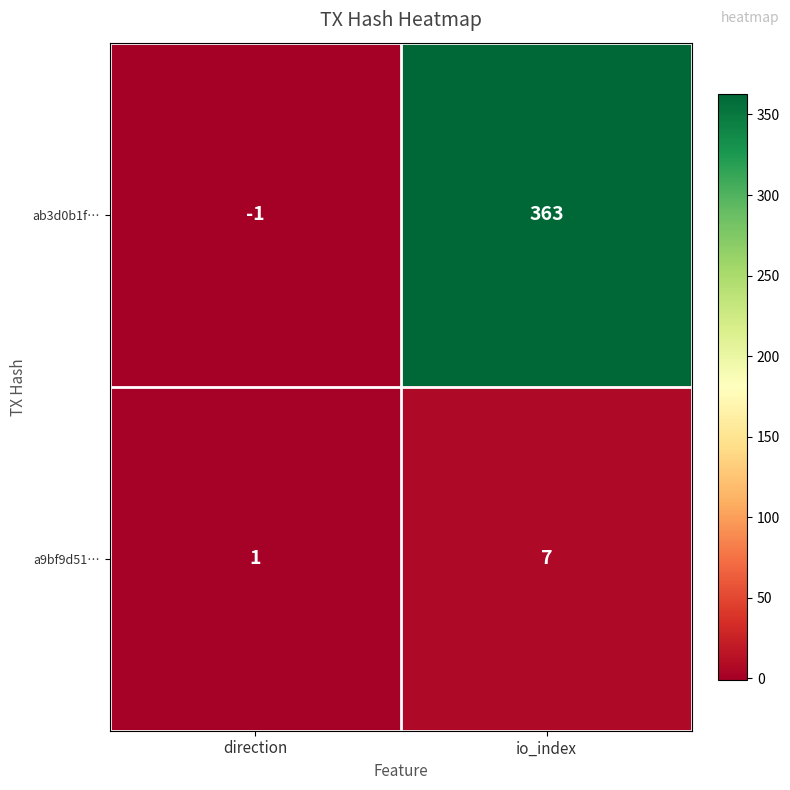

Is it true that ab3d0b1f… equals 363 at io_index?

True